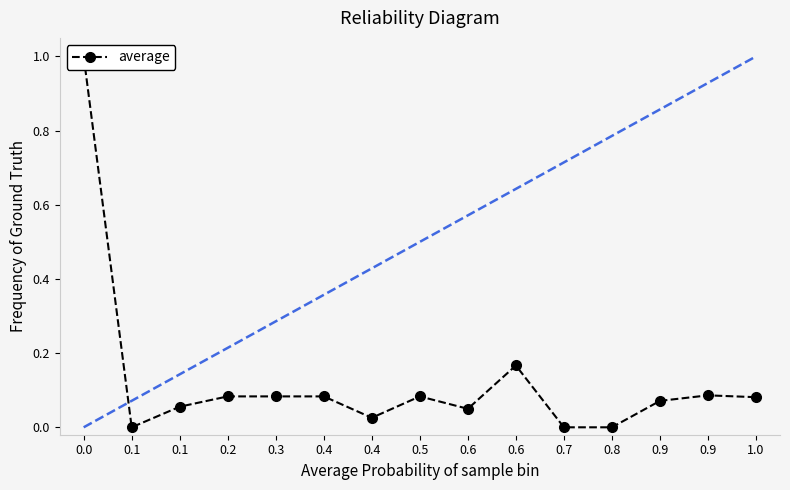

Does the chart have visible grid lines?

No